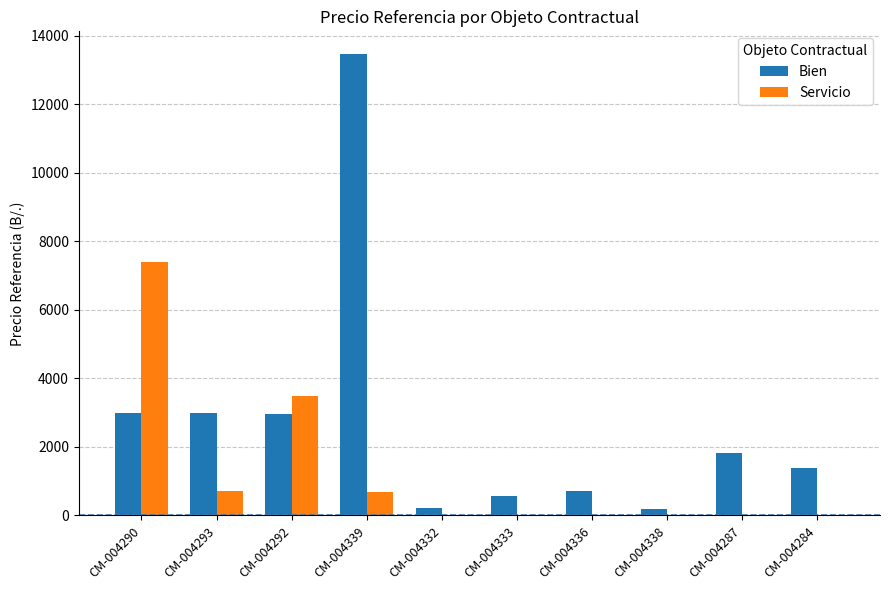

At which category does the chart reach its peak across all series?

CM-004339